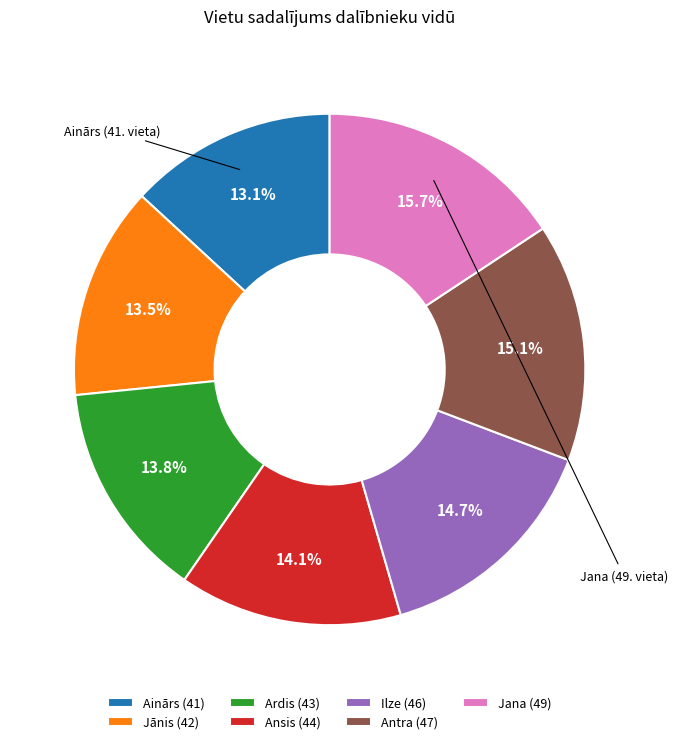

To the nearest percent, what percentage of the pie is Antra?

15%